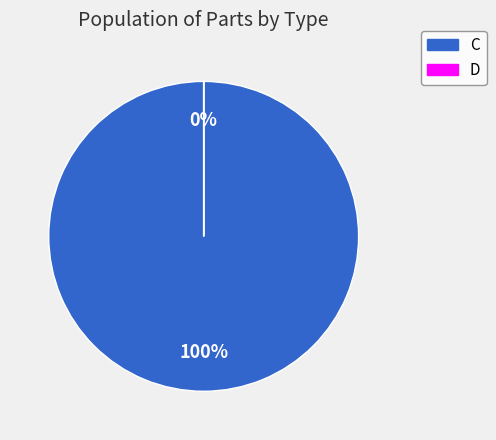

Do D and C together represent more than half of the pie?

Yes